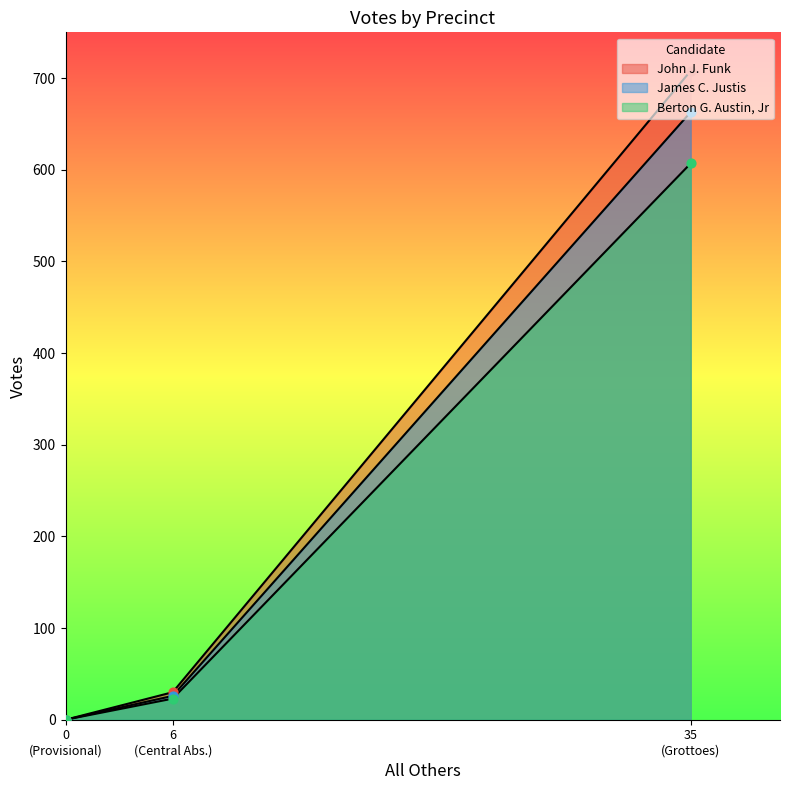

What are all the series names shown in the legend?

John J. Funk, James C. Justis, Berton G. Austin, Jr